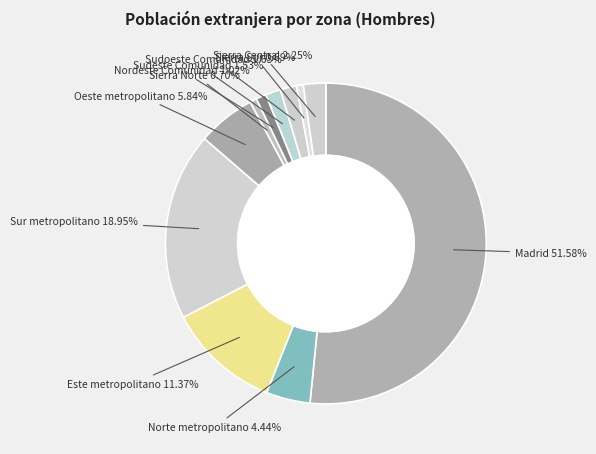

True or false: Nordeste Comunidad accounts for 1% of the total.

True